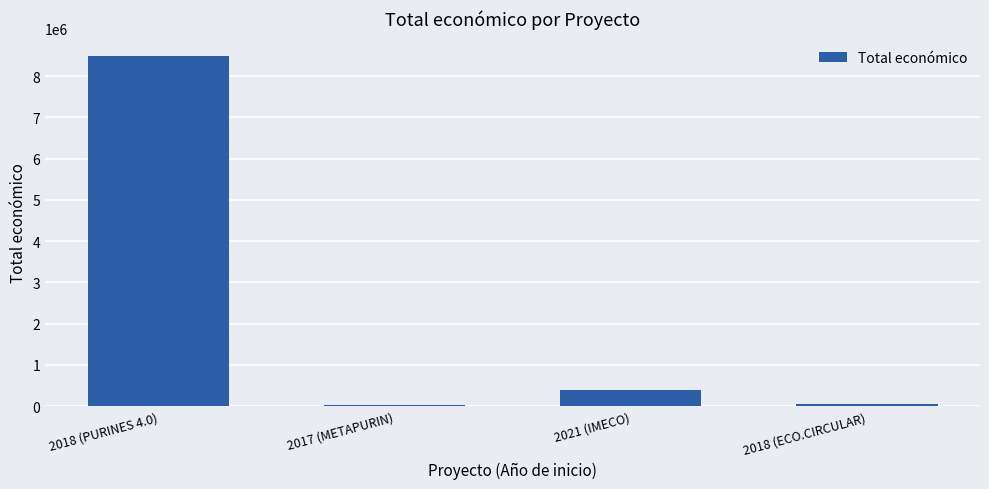

What is the label of the 2nd bar from the right?

2021 (IMECO)